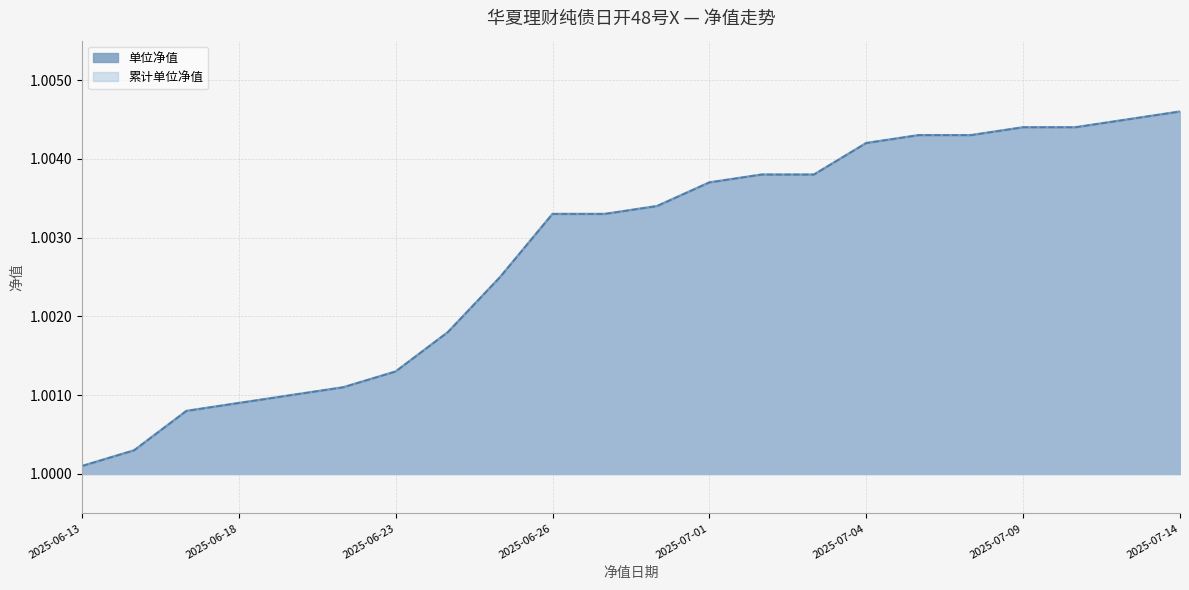

Between 2025-06-18 and 2025-06-30, which is larger?

2025-06-30